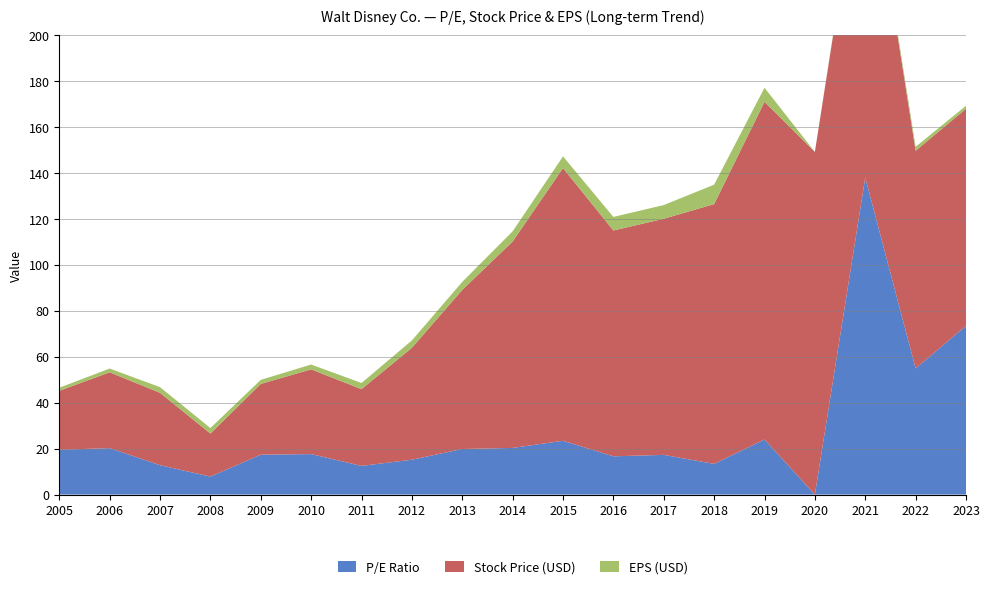

Reading left to right, extract all data points from this chart.

P/E Ratio: 2005=19.5	2006=20.2	2007=12.8	2008=7.8	2009=17.4	2010=17.6	2011=12.5	2012=15.2	2013=19.8	2014=20.3	2015=23.4	2016=16.6	2017=17.3	2018=13.4	2019=24.0	2020=0.0	2021=137.9	2022=54.9	2023=73.4
Stock Price (USD): 2005=25.7	2006=33.0	2007=31.5	2008=18.7	2009=30.8	2010=36.9	2011=33.4	2012=48.7	2013=69.2	2014=89.8	2015=118.7	2016=98.3	2017=102.7	2018=113.0	2019=146.9	2020=149.1	2021=151.3	2022=94.7	2023=94.5
EPS (USD): 2005=1.3	2006=1.6	2007=2.5	2008=2.4	2009=1.8	2010=2.1	2011=2.7	2012=3.2	2013=3.5	2014=4.4	2015=5.1	2016=5.9	2017=6.0	2018=8.5	2019=6.1	2020=-1.6	2021=1.1	2022=1.7	2023=1.3